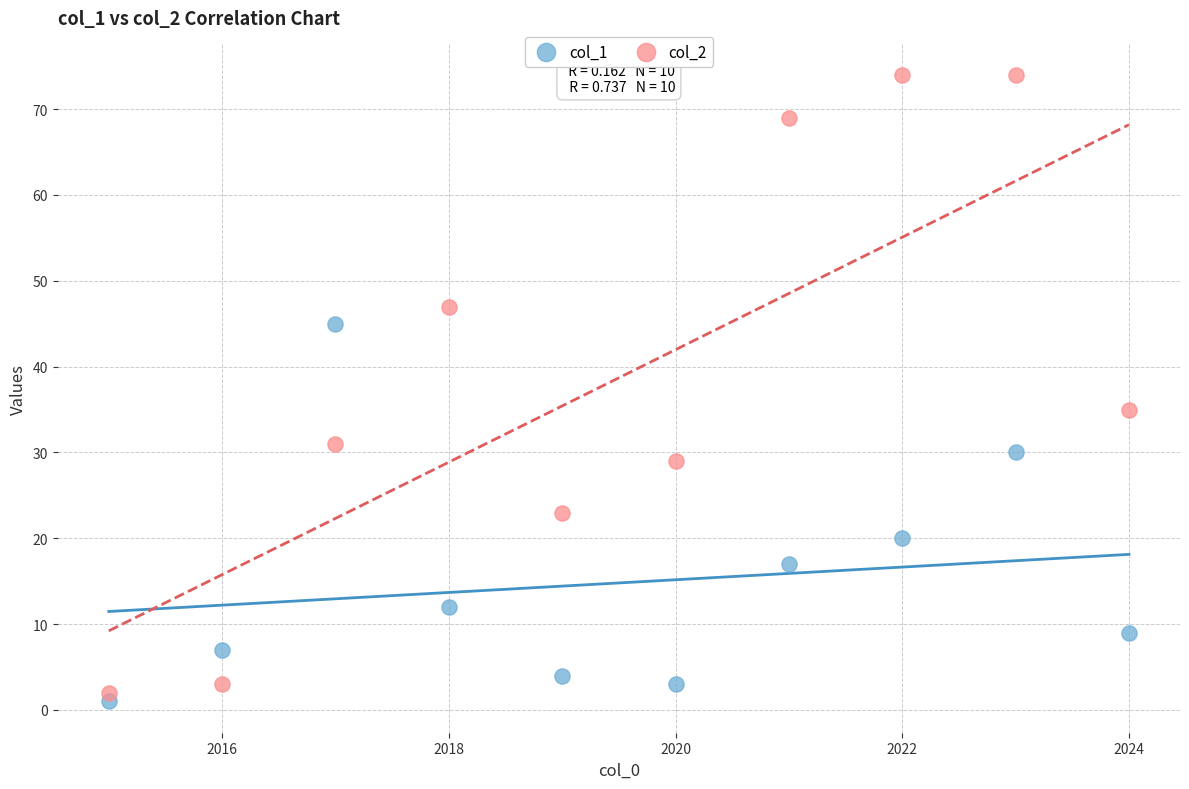

Across all data points, what is the range of X values (max minus min)?

9